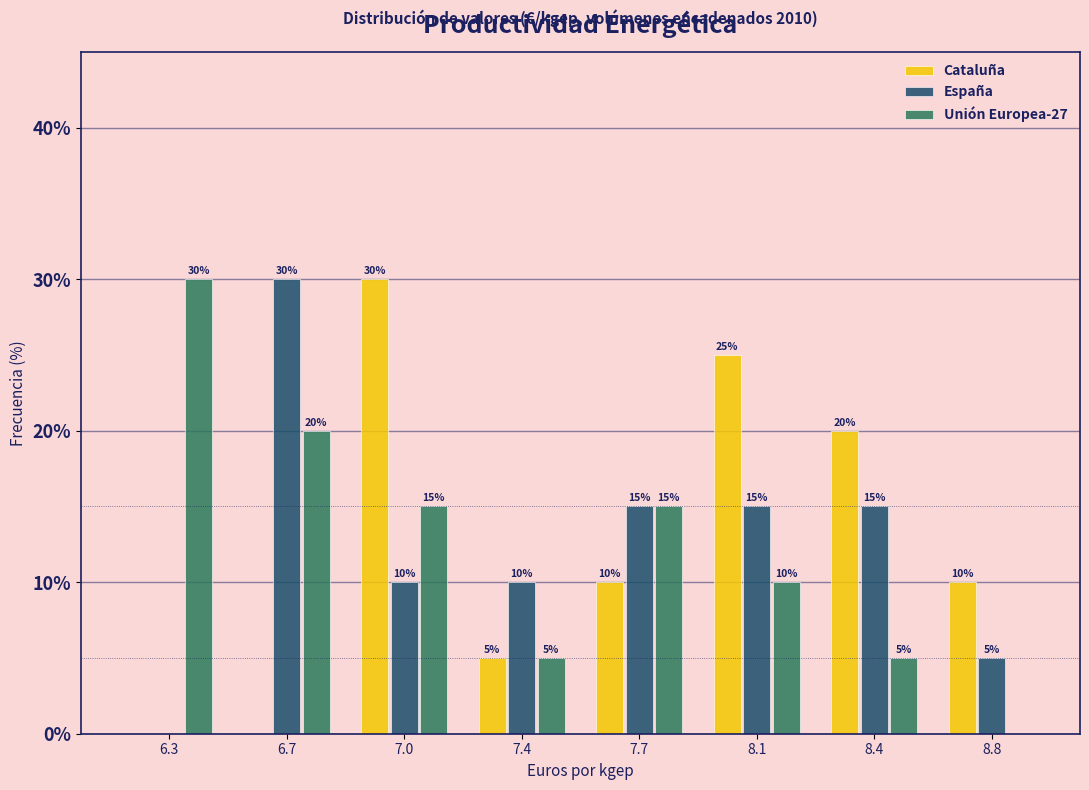

In the Unión Europea-27 series, which range on the x-axis has the tallest bar?

6.15 to 6.50